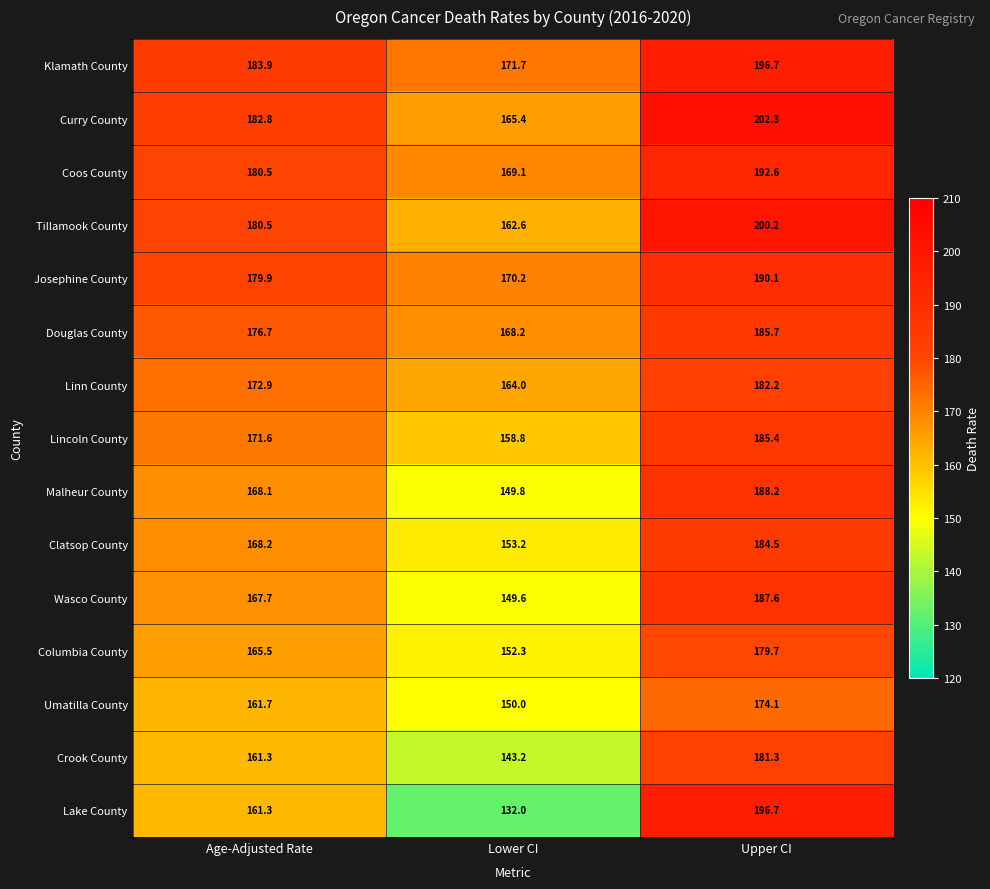

Which label corresponds to the largest value in the chart?

Upper CI